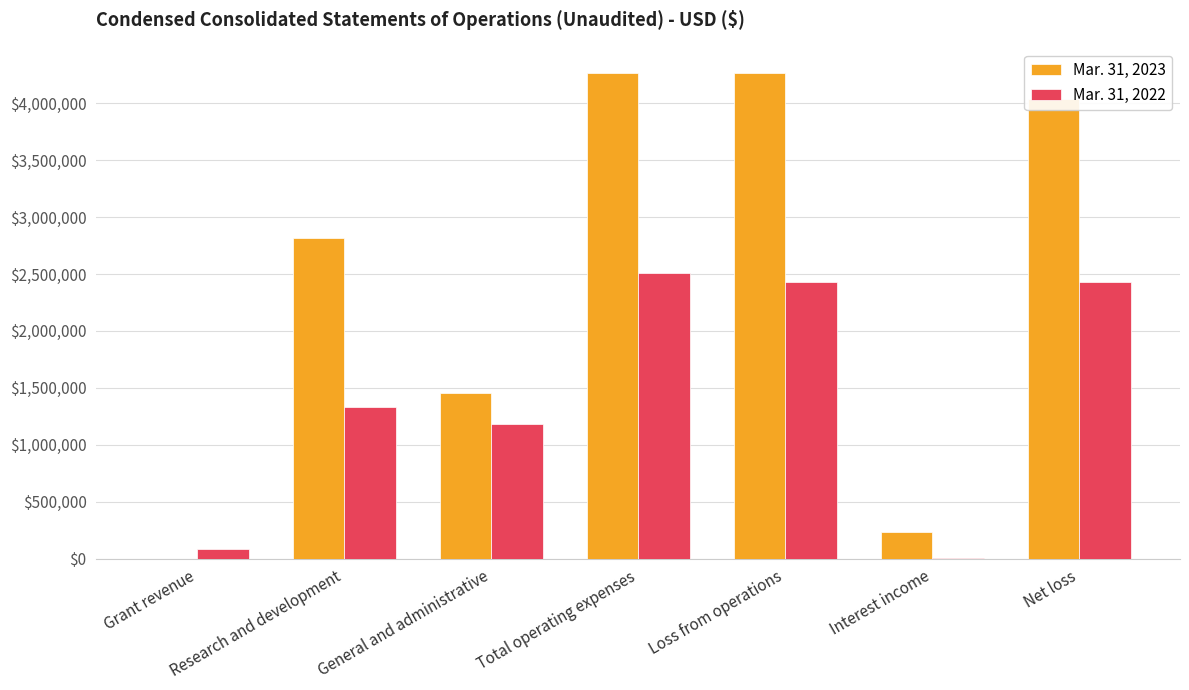

What is the difference between the Mar. 31, 2022 values at Research and development and Loss from operations?

1097498